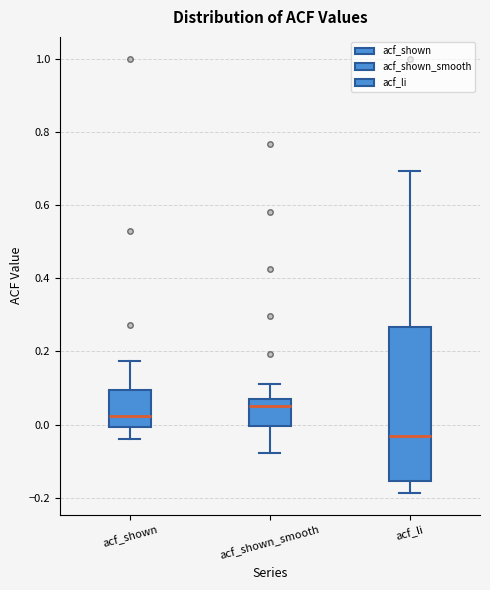

Which box is the tallest, from its lower edge to its upper edge?

acf_li